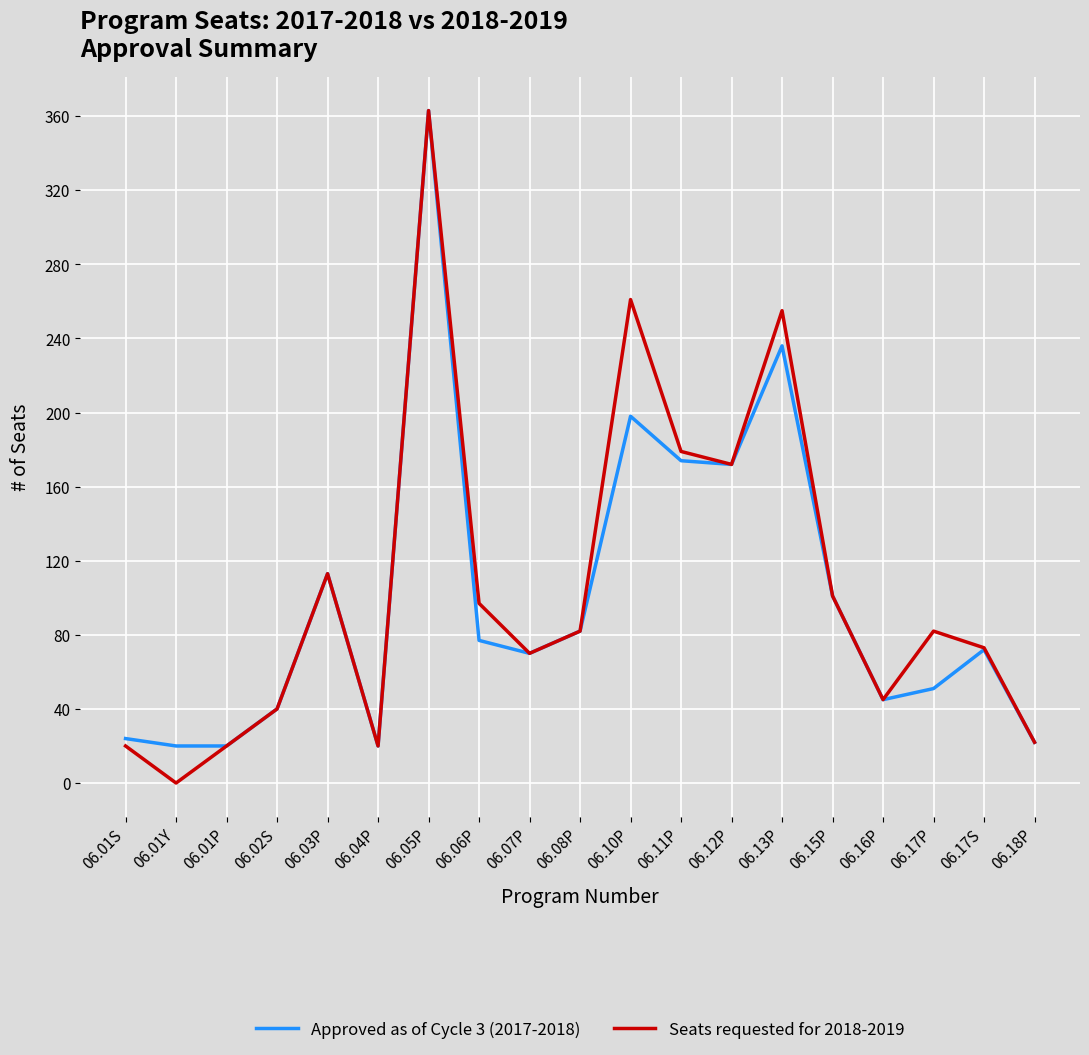

Reading left to right, transcribe all the data shown in this chart.

Approved as of Cycle 3 (2017-2018): 24	20	20	40	113	20	363	77	70	82	198	174	172	236	101	45	51	72	22
Seats requested for 2018-2019: 20	0	20	40	113	20	363	97	70	82	261	179	172	255	101	45	82	73	22